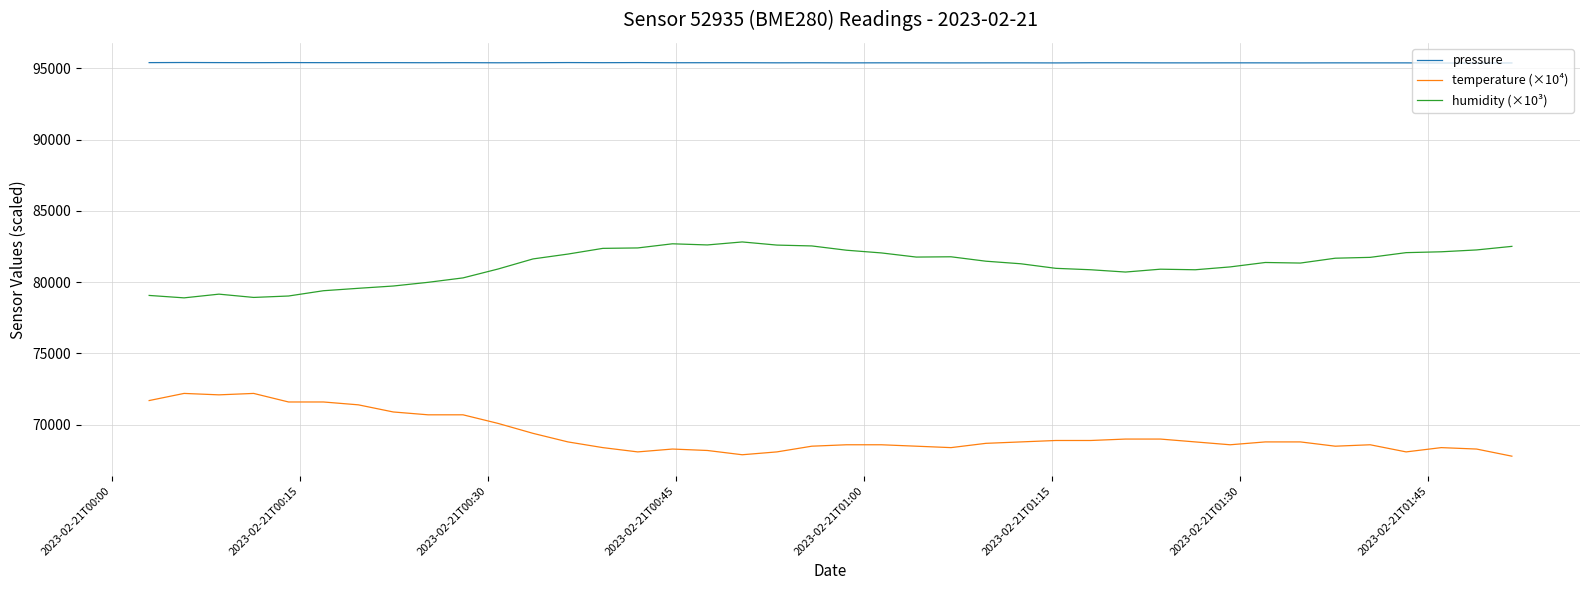

True or false: pressure has more than 1 interior local peaks.

True